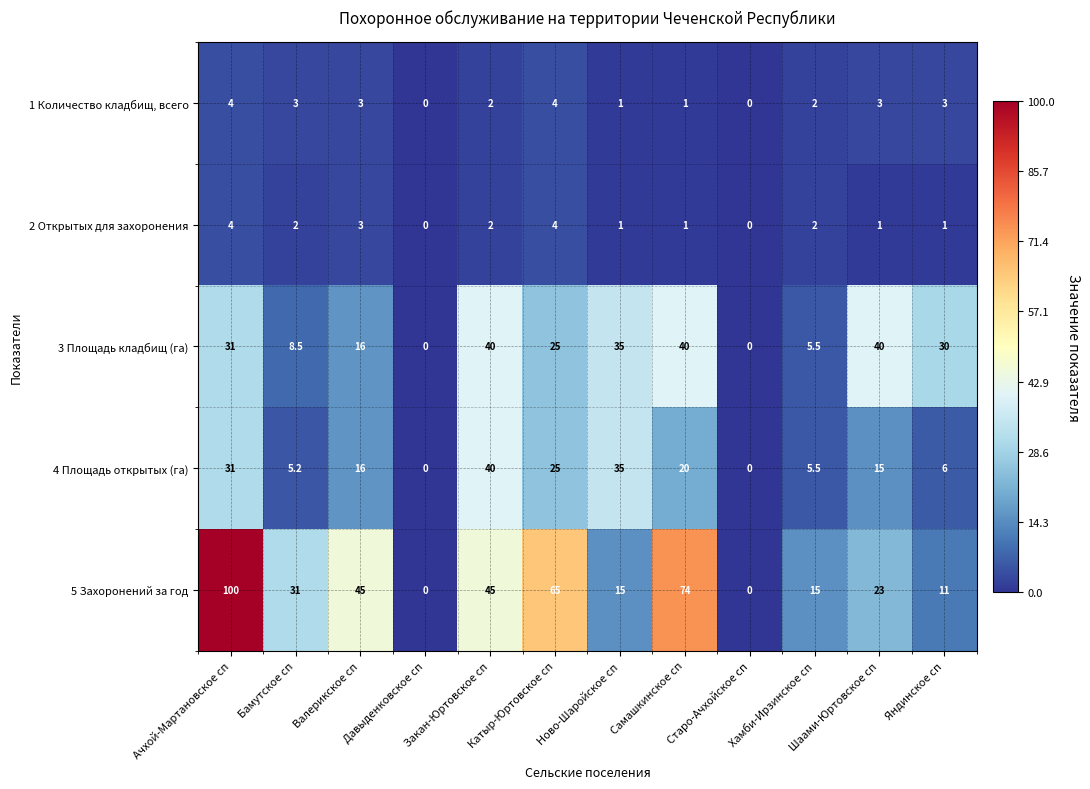

Which category has the highest value in the 4 Площадь открытых (га) series?

Закан-Юртовское сп